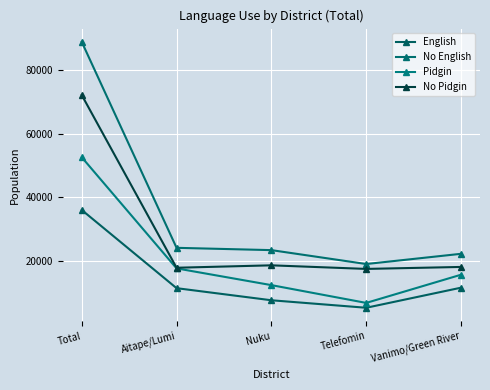

How many series are shown in this chart?

4